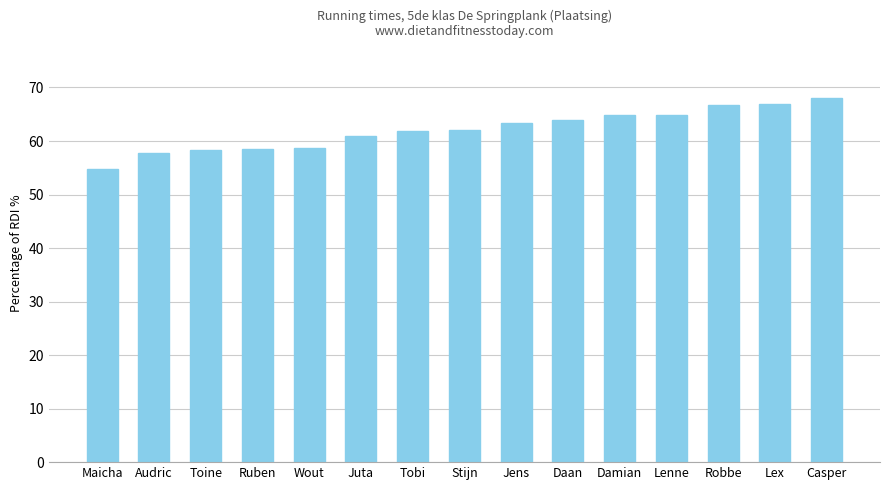

Are the bars horizontal?

No